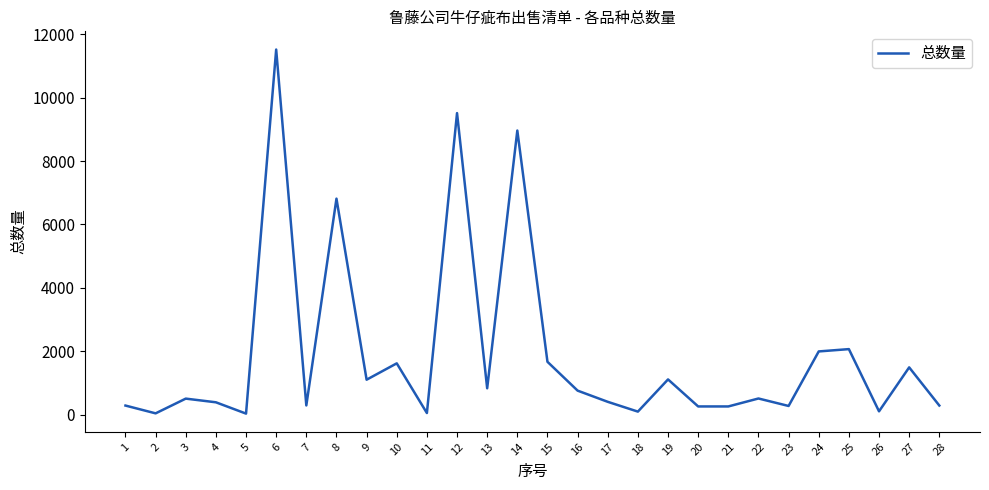

At which label does the data first exceed 507?

6